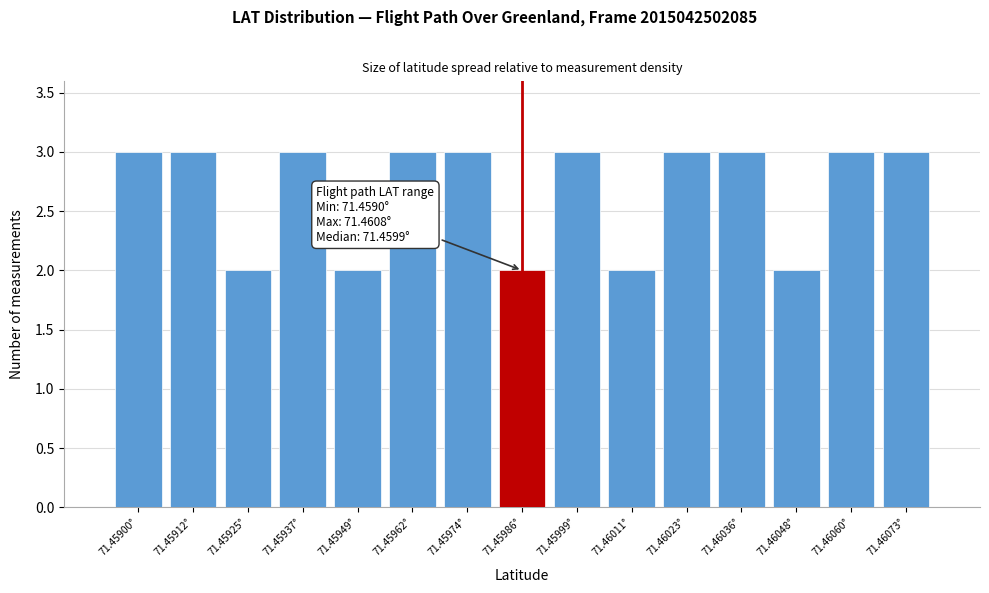

Reading left to right, extract all data points from this chart.

71.45900°=3	71.45912°=3	71.45925°=2	71.45937°=3	71.45949°=2	71.45962°=3	71.45974°=3	71.45986°=2	71.45999°=3	71.46011°=2	71.46023°=3	71.46036°=3	71.46048°=2	71.46060°=3	71.46073°=3